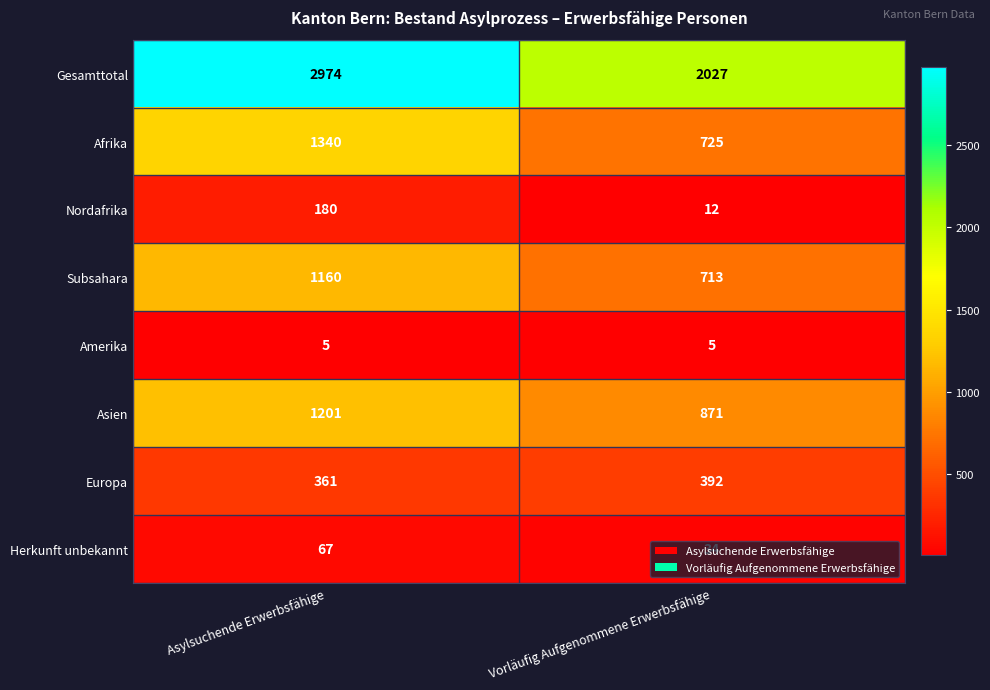

What is the sum of all Nordafrika values?

192